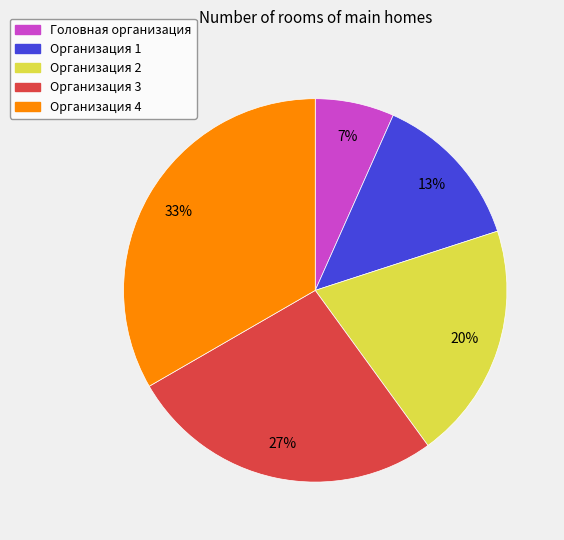

How many slices are in this pie chart?

5